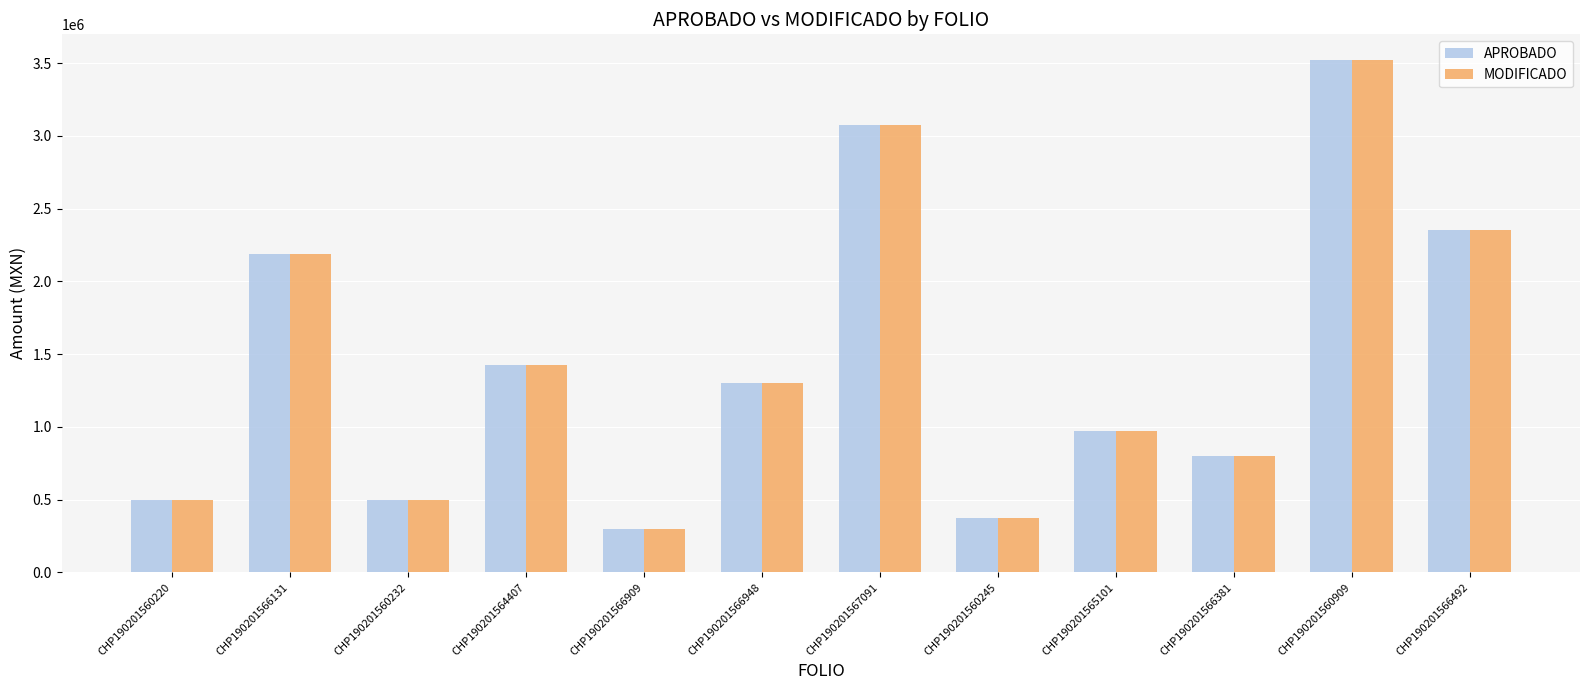

What is the value of the APROBADO bar at the 2nd from the left?

2188000.0